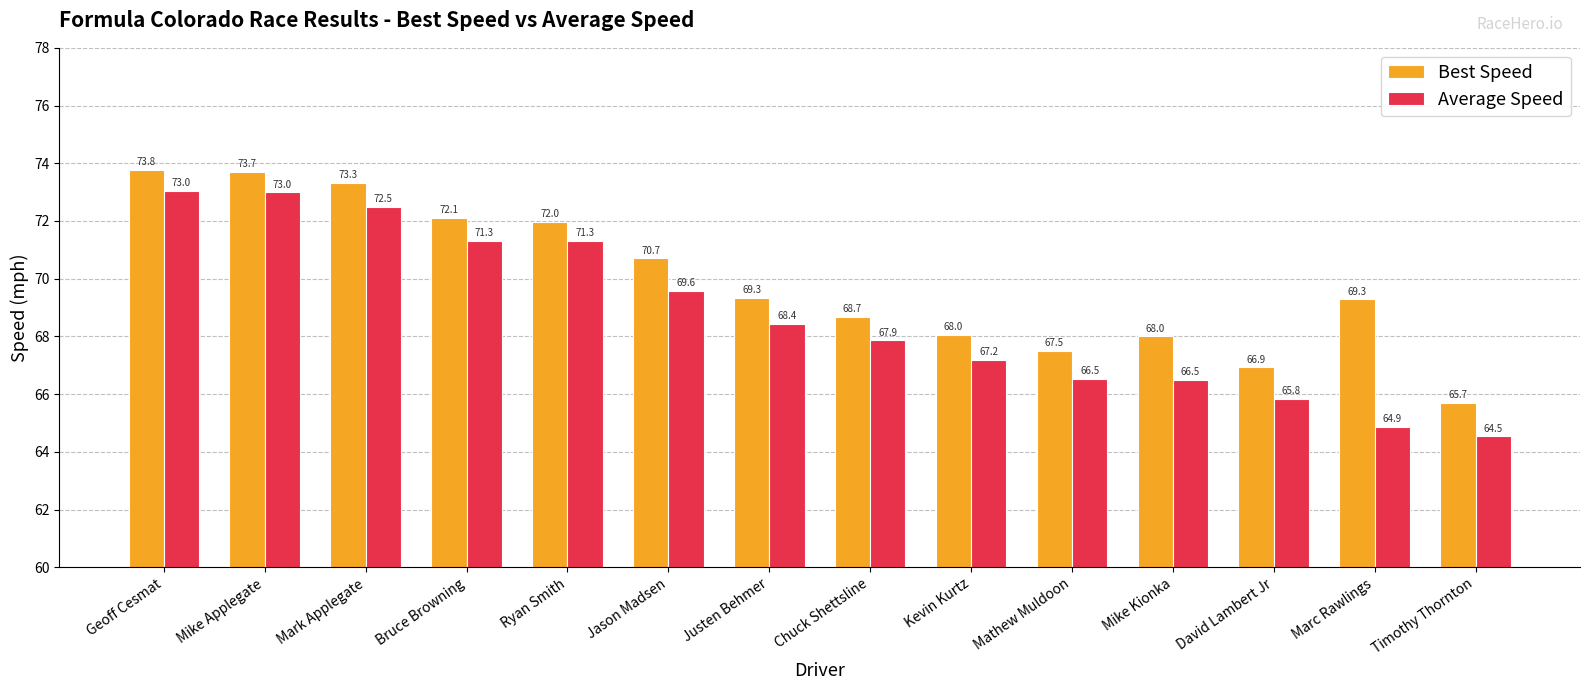

Reading left to right, extract all data points from this chart.

Best Speed: Geoff Cesmat=73.8	Mike Applegate=73.7	Mark Applegate=73.3	Bruce Browning=72.1	Ryan Smith=72.0	Jason Madsen=70.7	Justen Behmer=69.3	Chuck Shettsline=68.7	Kevin Kurtz=68.0	Mathew Muldoon=67.5	Mike Kionka=68.0	David Lambert Jr=66.9	Marc Rawlings=69.3	Timothy Thornton=65.7
Average Speed: Geoff Cesmat=73.0	Mike Applegate=73.0	Mark Applegate=72.5	Bruce Browning=71.3	Ryan Smith=71.3	Jason Madsen=69.6	Justen Behmer=68.4	Chuck Shettsline=67.9	Kevin Kurtz=67.2	Mathew Muldoon=66.5	Mike Kionka=66.5	David Lambert Jr=65.8	Marc Rawlings=64.9	Timothy Thornton=64.5